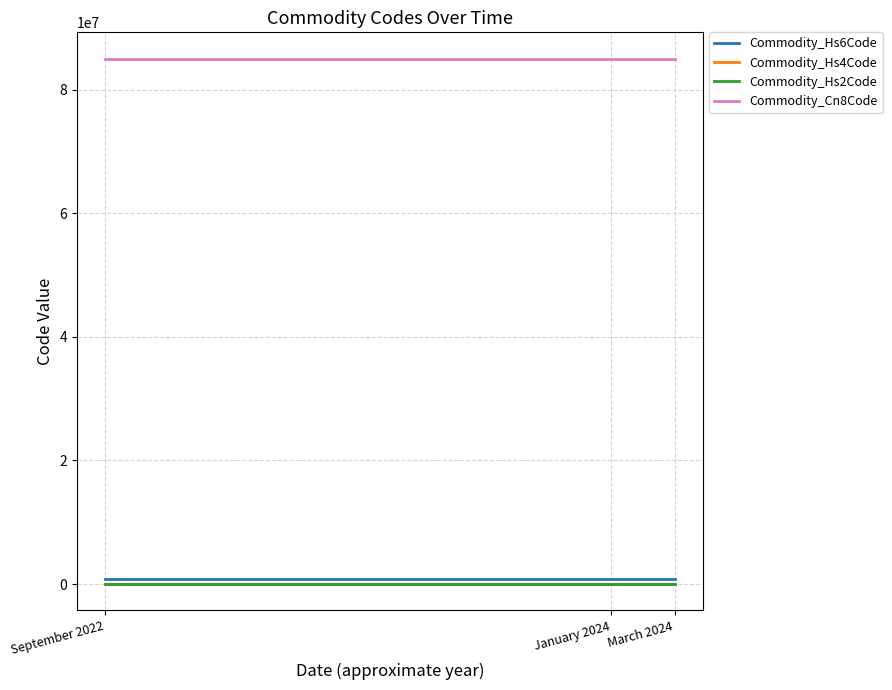

Is it true that Commodity_Cn8Code equals 85043400 at January 2024?

True